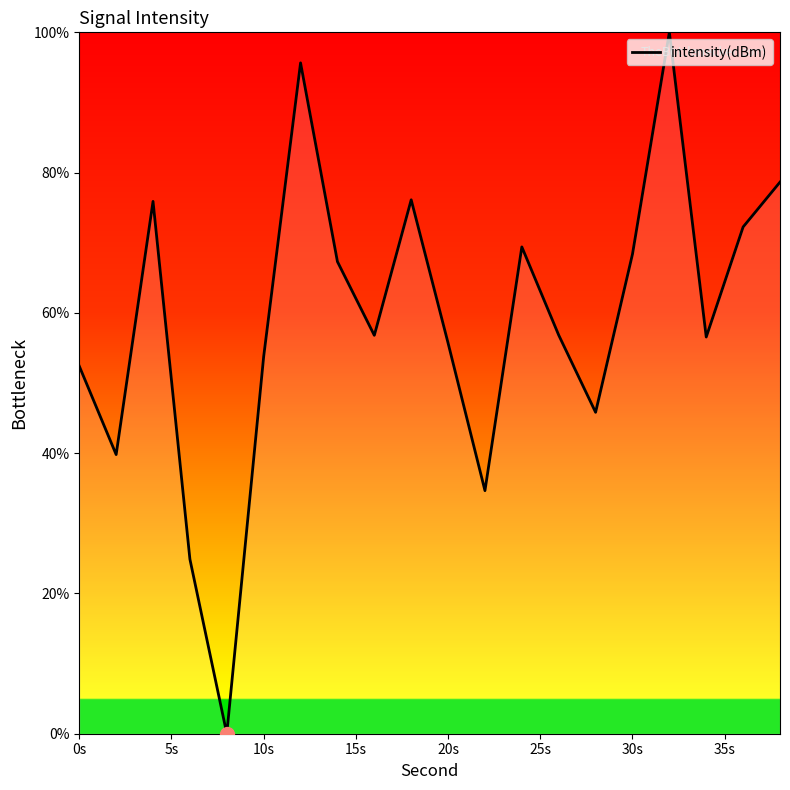

What is the maximum value shown in the chart?

100.0